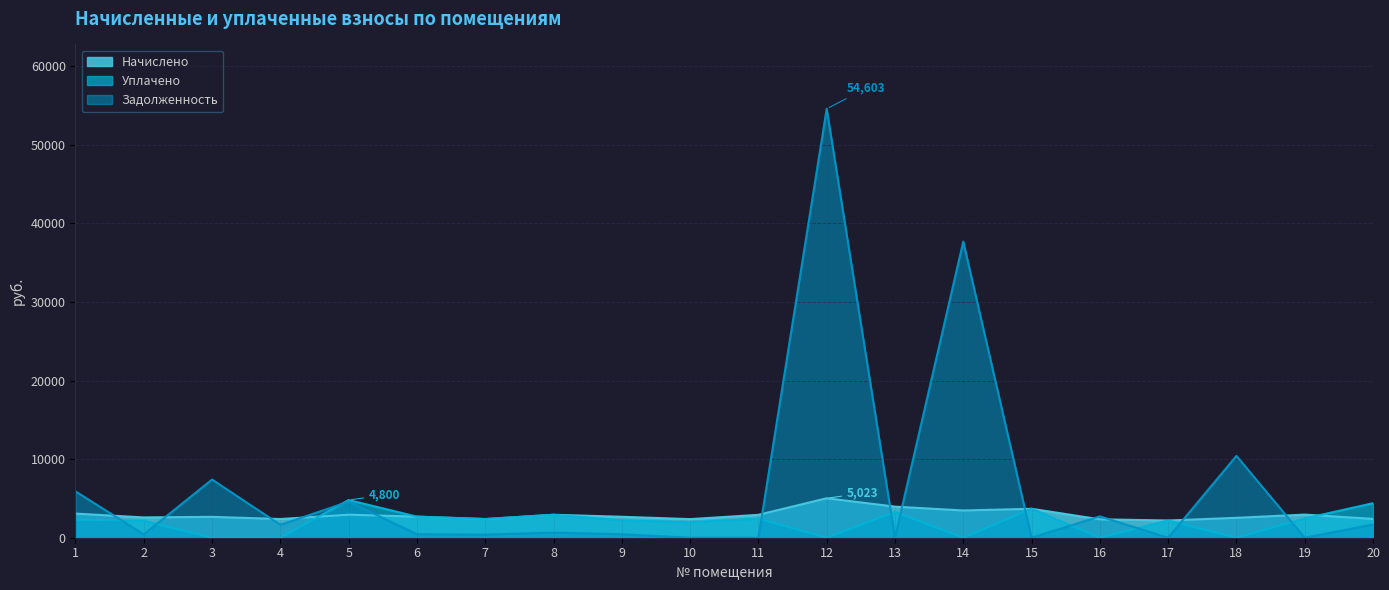

Rank the series by their average value, from highest to lowest.

Задолженность, Начислено, Уплачено